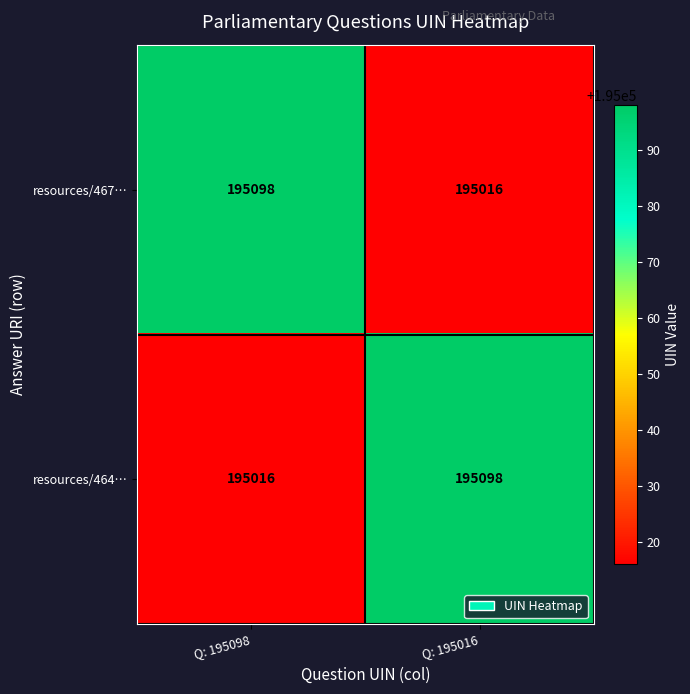

What is the difference between the resources/467… values at Q: 195016 and Q: 195098?

82